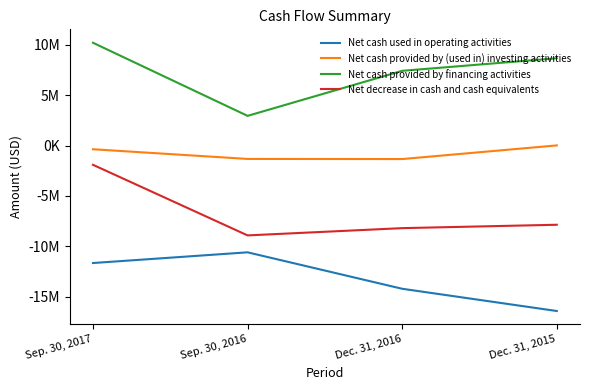

Is it true that Net cash provided by financing activities equals 4624054 at Sep. 30, 2017?

False